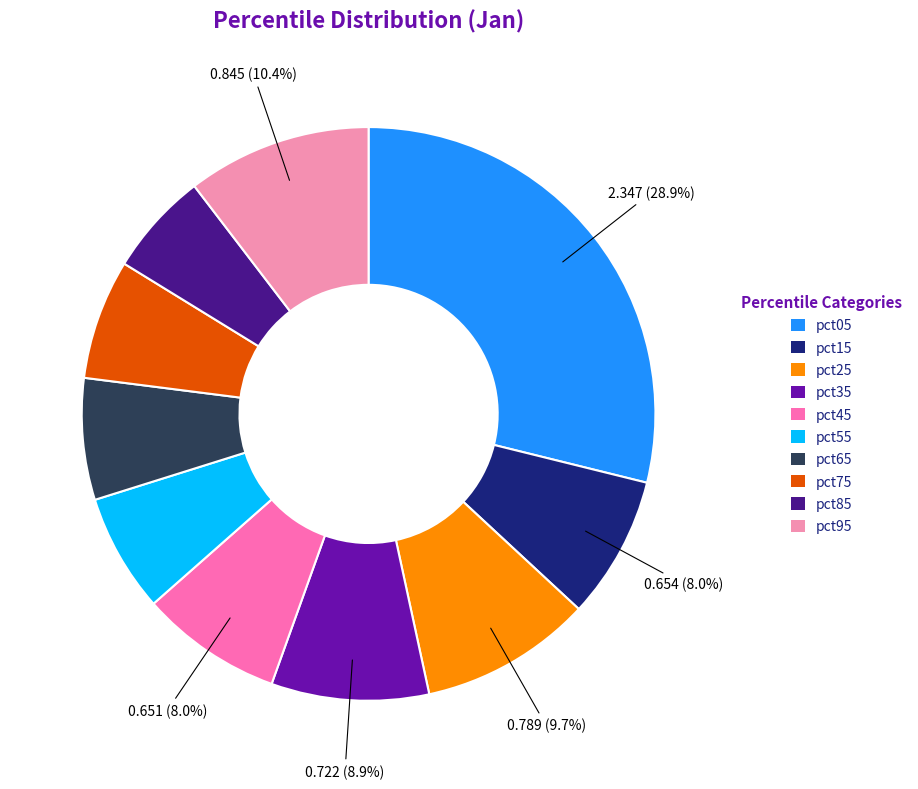

Combined, what portion of the pie is pct15 and pct35?

16.9%